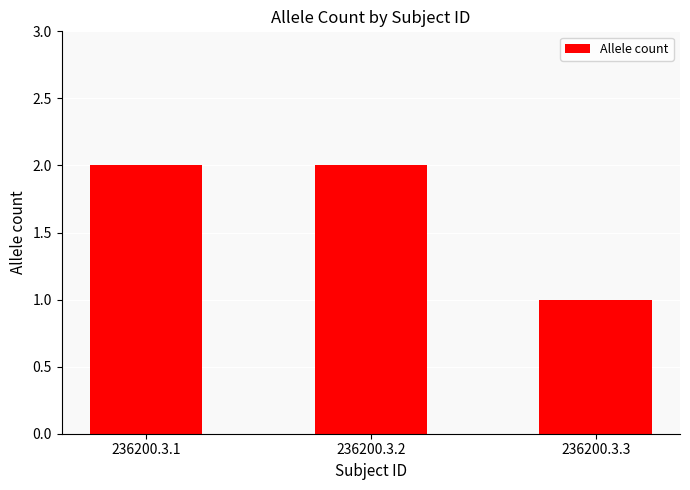

Is it true that the value at 236200.3.3 is 1?

True